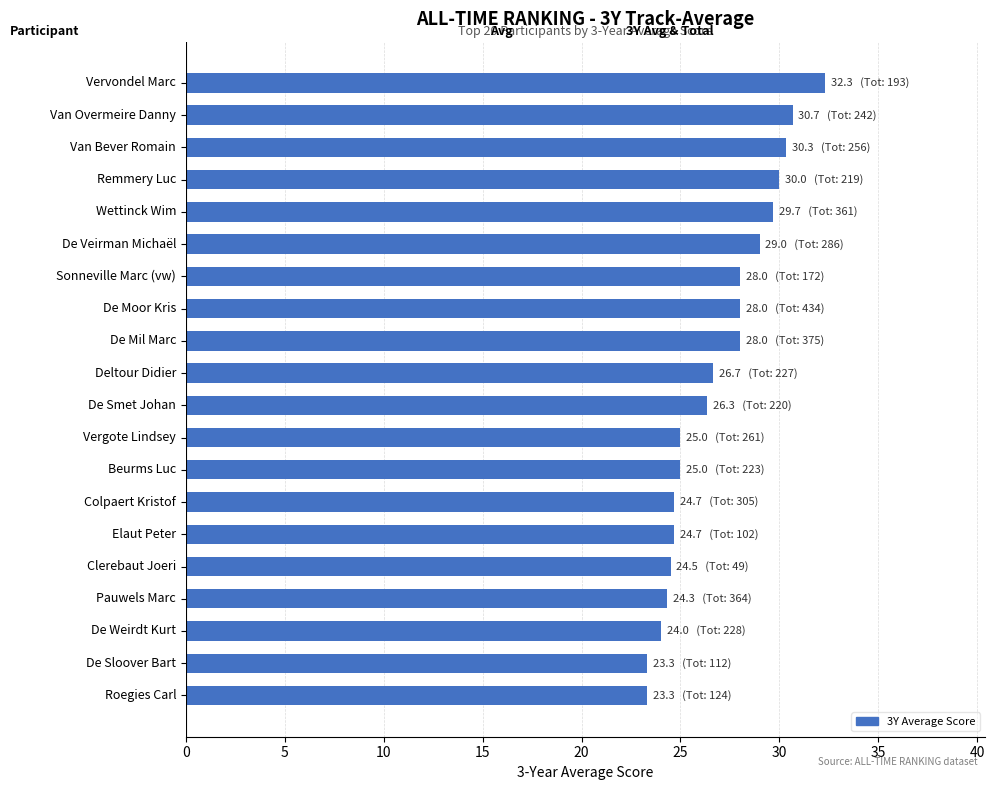

Are the bars horizontal?

Yes